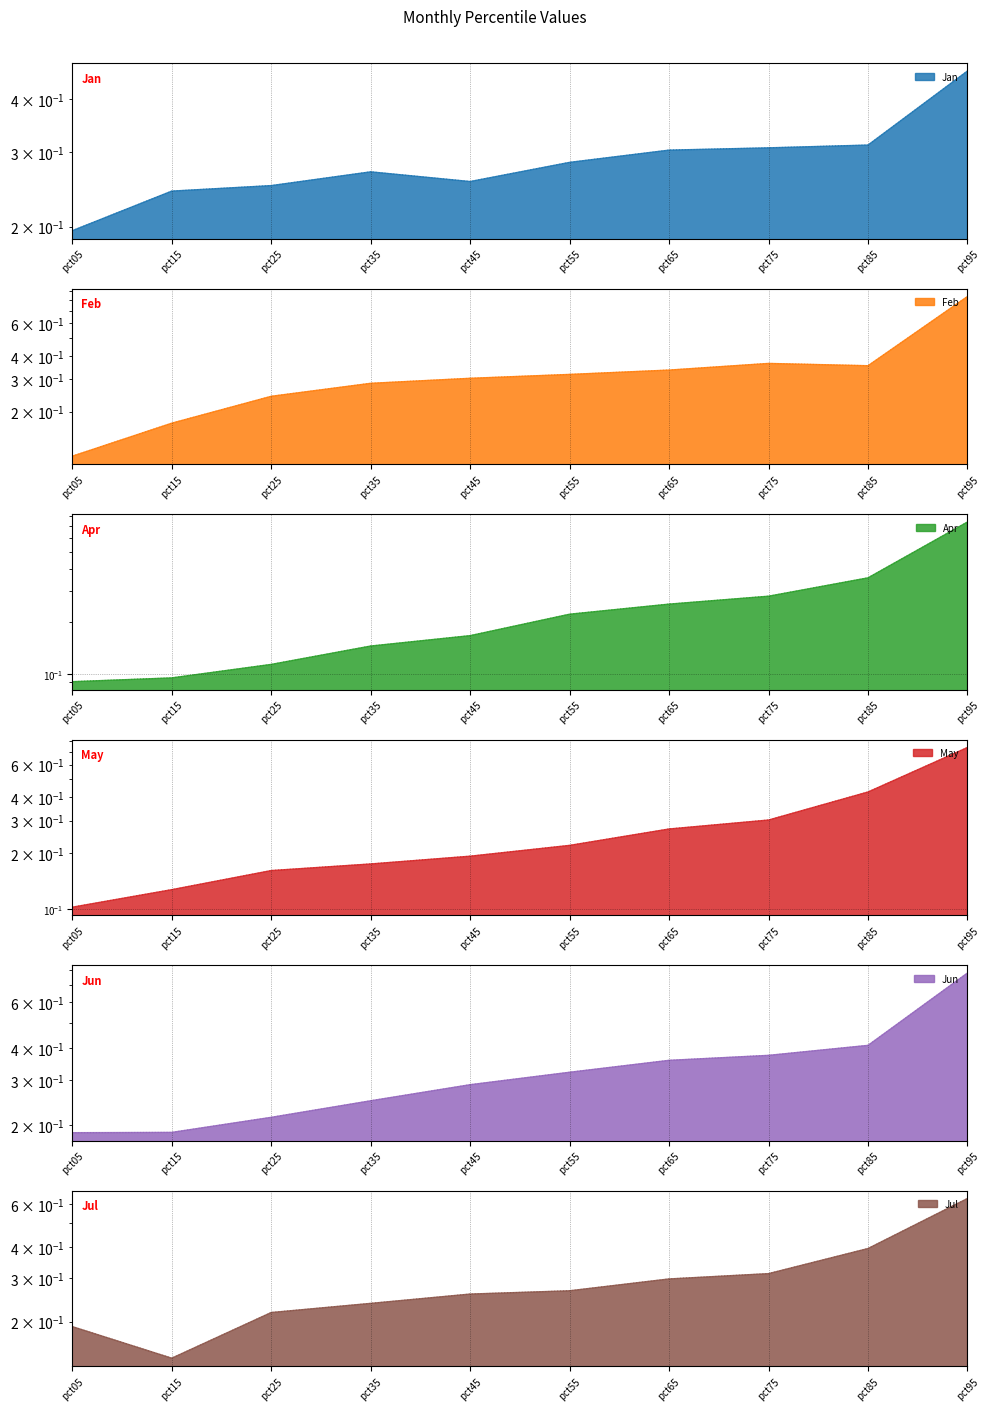

What value does the Jul series have at pct65?

0.3